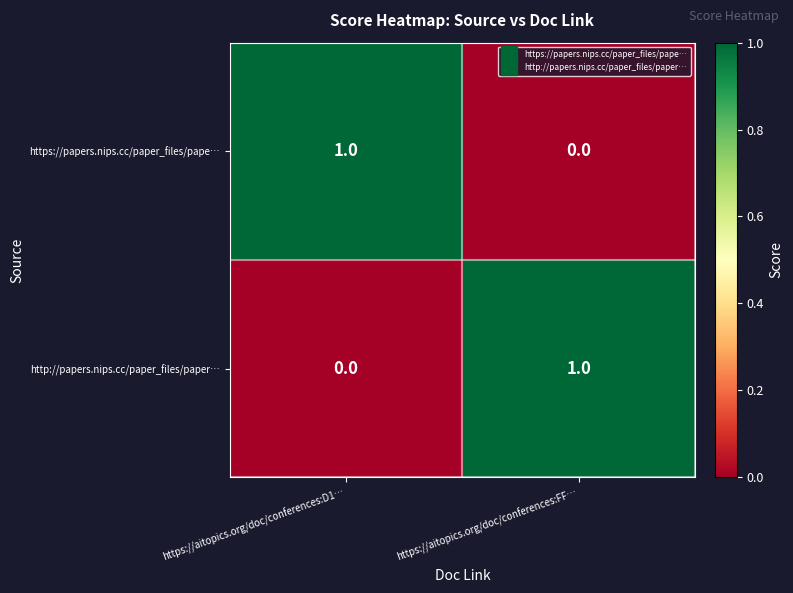

Is the value of https://papers.nips.cc/paper_files/pape… at https://aitopics.org/doc/conferences:FF… greater than the value of http://papers.nips.cc/paper_files/paper… at https://aitopics.org/doc/conferences:FF…?

No